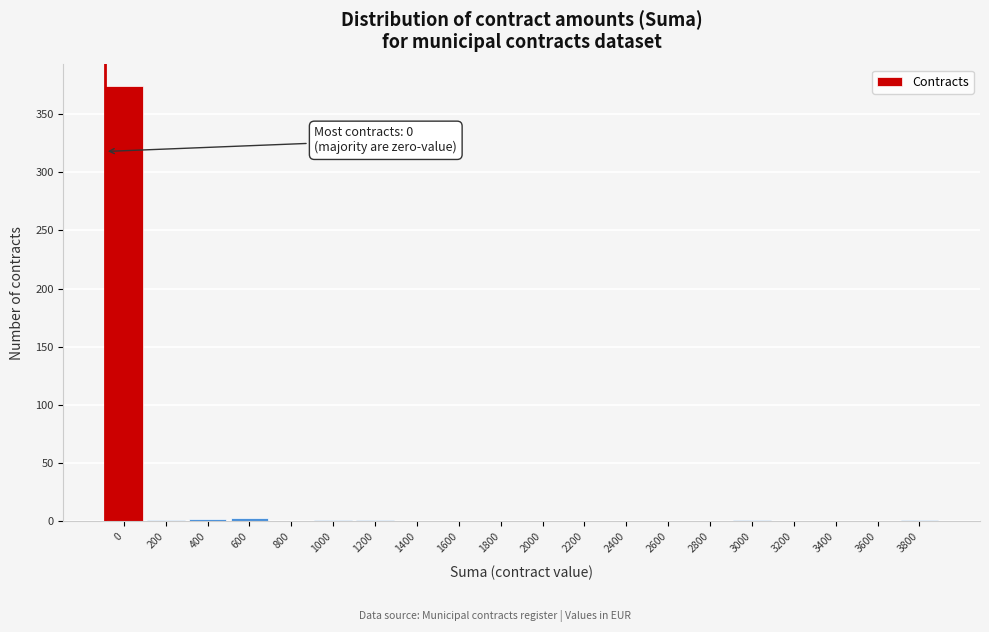

What is the sum of all values?

384